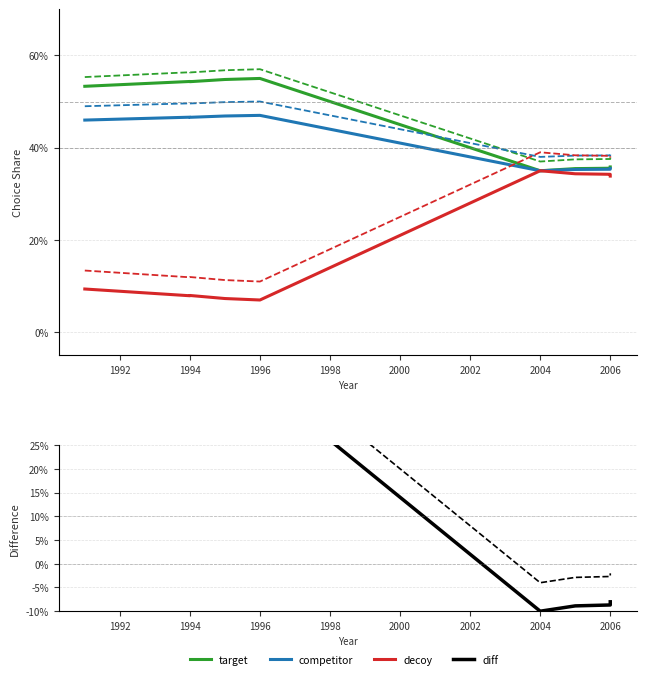

Does the chart display data point markers on the line(s)?

No